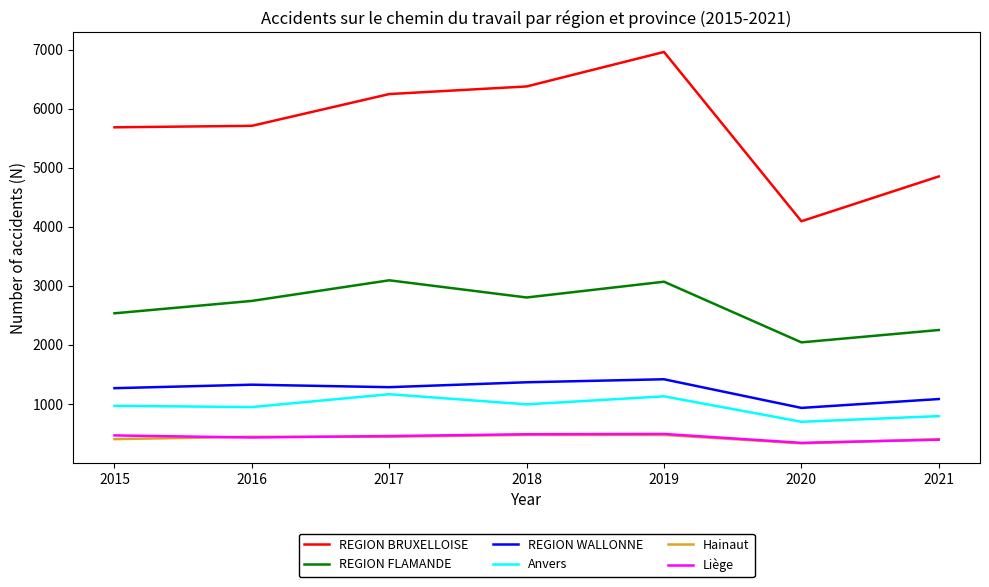

What is the maximum value shown in the chart?

6962